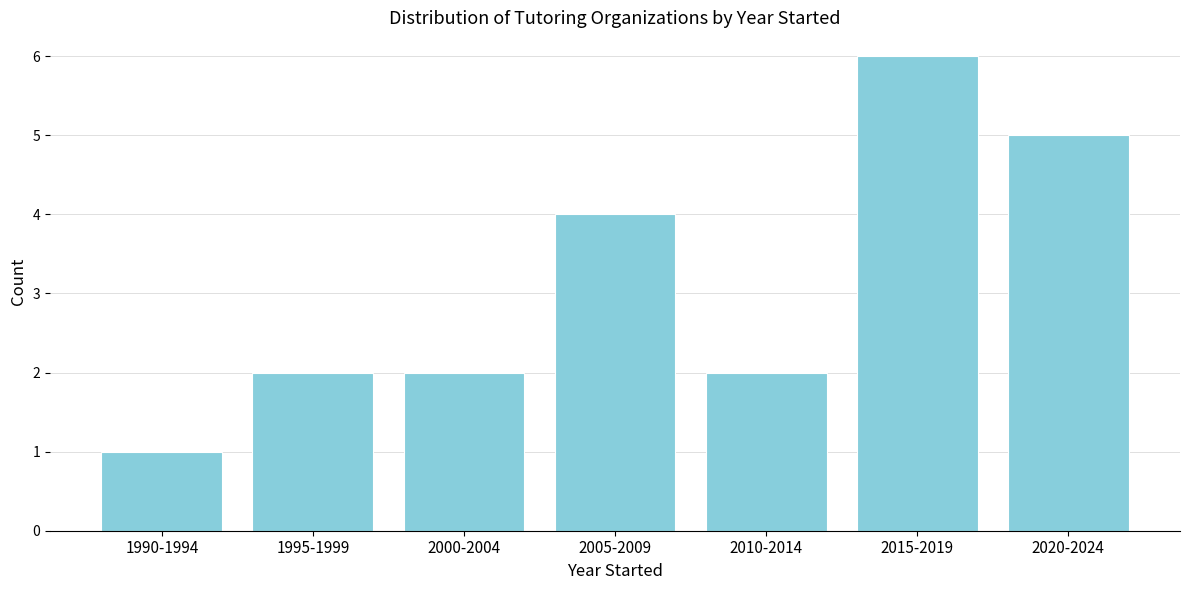

Reading left to right, transcribe all the data shown in this chart.

1990-1994=1	1995-1999=2	2000-2004=2	2005-2009=4	2010-2014=2	2015-2019=6	2020-2024=5